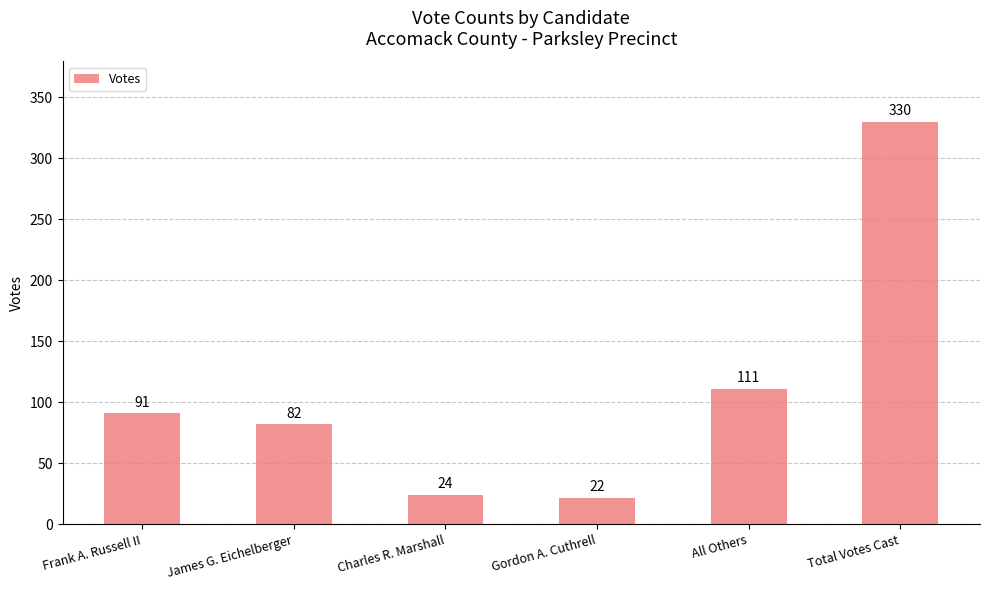

What is the average value?

110